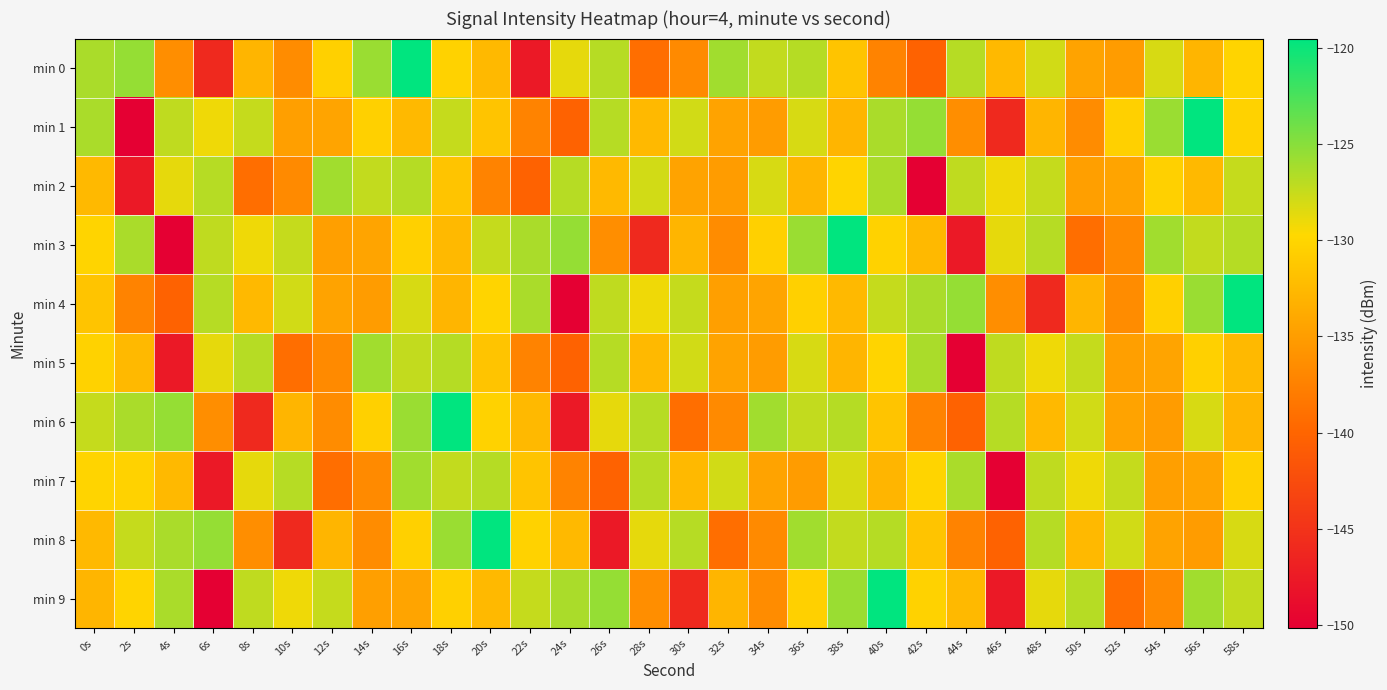

Reading right to left, list all the values displayed in this chart.

min 0: 58s=-130.1	56s=-132.9	54s=-128.2	52s=-135.1	50s=-134.5	48s=-127.9	46s=-132.5	44s=-126.9	42s=-140.2	40s=-137.4	38s=-131.6	36s=-126.8	34s=-127.3	32s=-126.0	30s=-136.7	28s=-139.2	26s=-126.8	24s=-128.7	22s=-147.6	20s=-132.5	18s=-130.3	16s=-119.5	14s=-125.7	12s=-130.5	10s=-136.5	8s=-132.8	6s=-146.0	4s=-136.4	2s=-125.5	0s=-126.4
min 1: 58s=-130.3	56s=-119.5	54s=-125.7	52s=-130.5	50s=-136.5	48s=-132.8	46s=-146.0	44s=-136.4	42s=-125.5	40s=-126.4	38s=-132.9	36s=-128.2	34s=-135.1	32s=-134.5	30s=-127.9	28s=-132.5	26s=-126.9	24s=-140.2	22s=-137.4	20s=-131.6	18s=-127.5	16s=-132.5	14s=-130.4	12s=-134.4	10s=-134.9	8s=-127.4	6s=-129.1	4s=-127.2	2s=-150.2	0s=-126.4
min 2: 58s=-127.5	56s=-132.5	54s=-130.4	52s=-134.4	50s=-134.9	48s=-127.4	46s=-129.1	44s=-127.2	42s=-150.2	40s=-126.4	38s=-130.1	36s=-132.9	34s=-128.2	32s=-135.1	30s=-134.5	28s=-127.9	26s=-132.5	24s=-126.9	22s=-140.2	20s=-137.4	18s=-131.6	16s=-126.8	14s=-127.3	12s=-126.0	10s=-136.7	8s=-139.2	6s=-126.8	4s=-128.7	2s=-147.6	0s=-132.5
min 3: 58s=-126.8	56s=-127.3	54s=-126.0	52s=-136.7	50s=-139.2	48s=-126.8	46s=-128.7	44s=-147.6	42s=-132.5	40s=-130.3	38s=-119.5	36s=-125.7	34s=-130.5	32s=-136.5	30s=-132.8	28s=-146.0	26s=-136.4	24s=-125.5	22s=-126.4	20s=-127.5	18s=-132.5	16s=-130.4	14s=-134.4	12s=-134.9	10s=-127.4	8s=-129.1	6s=-127.2	4s=-150.2	2s=-126.4	0s=-130.1
min 4: 58s=-119.5	56s=-125.7	54s=-130.5	52s=-136.5	50s=-132.8	48s=-146.0	46s=-136.4	44s=-125.5	42s=-126.4	40s=-127.5	38s=-132.5	36s=-130.4	34s=-134.4	32s=-134.9	30s=-127.4	28s=-129.1	26s=-127.2	24s=-150.2	22s=-126.4	20s=-130.1	18s=-132.9	16s=-128.2	14s=-135.1	12s=-134.5	10s=-127.9	8s=-132.5	6s=-126.9	4s=-140.2	2s=-137.4	0s=-131.6
min 5: 58s=-132.5	56s=-130.4	54s=-134.4	52s=-134.9	50s=-127.4	48s=-129.1	46s=-127.2	44s=-150.2	42s=-126.4	40s=-130.1	38s=-132.9	36s=-128.2	34s=-135.1	32s=-134.5	30s=-127.9	28s=-132.5	26s=-126.9	24s=-140.2	22s=-137.4	20s=-131.6	18s=-126.8	16s=-127.3	14s=-126.0	12s=-136.7	10s=-139.2	8s=-126.8	6s=-128.7	4s=-147.6	2s=-132.5	0s=-130.3
min 6: 58s=-132.9	56s=-128.2	54s=-135.1	52s=-134.5	50s=-127.9	48s=-132.5	46s=-126.9	44s=-140.2	42s=-137.4	40s=-131.6	38s=-126.8	36s=-127.3	34s=-126.0	32s=-136.7	30s=-139.2	28s=-126.8	26s=-128.7	24s=-147.6	22s=-132.5	20s=-130.3	18s=-119.5	16s=-125.7	14s=-130.5	12s=-136.5	10s=-132.8	8s=-146.0	6s=-136.4	4s=-125.5	2s=-126.4	0s=-127.5
min 7: 58s=-130.4	56s=-134.4	54s=-134.9	52s=-127.4	50s=-129.1	48s=-127.2	46s=-150.2	44s=-126.4	42s=-130.1	40s=-132.9	38s=-128.2	36s=-135.1	34s=-134.5	32s=-127.9	30s=-132.5	28s=-126.9	26s=-140.2	24s=-137.4	22s=-131.6	20s=-126.8	18s=-127.3	16s=-126.0	14s=-136.7	12s=-139.2	10s=-126.8	8s=-128.7	6s=-147.6	4s=-132.5	2s=-130.3	0s=-130.1
min 8: 58s=-128.2	56s=-135.1	54s=-134.5	52s=-127.9	50s=-132.5	48s=-126.9	46s=-140.2	44s=-137.4	42s=-131.6	40s=-126.8	38s=-127.3	36s=-126.0	34s=-136.7	32s=-139.2	30s=-126.8	28s=-128.7	26s=-147.6	24s=-132.5	22s=-130.3	20s=-119.5	18s=-125.7	16s=-130.5	14s=-136.5	12s=-132.8	10s=-146.0	8s=-136.4	6s=-125.5	4s=-126.4	2s=-127.5	0s=-132.5
min 9: 58s=-127.3	56s=-126.0	54s=-136.7	52s=-139.2	50s=-126.8	48s=-128.7	46s=-147.6	44s=-132.5	42s=-130.3	40s=-119.5	38s=-125.7	36s=-130.5	34s=-136.5	32s=-132.8	30s=-146.0	28s=-136.4	26s=-125.5	24s=-126.4	22s=-127.5	20s=-132.5	18s=-130.4	16s=-134.4	14s=-134.9	12s=-127.4	10s=-129.1	8s=-127.2	6s=-150.2	4s=-126.4	2s=-130.1	0s=-132.9